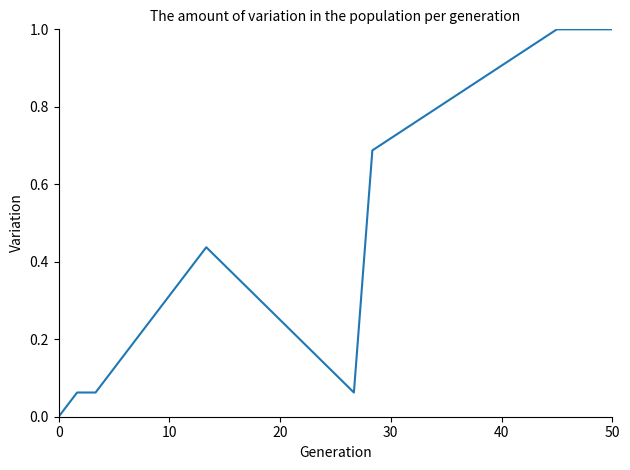

How many distinct data groups are displayed?

1